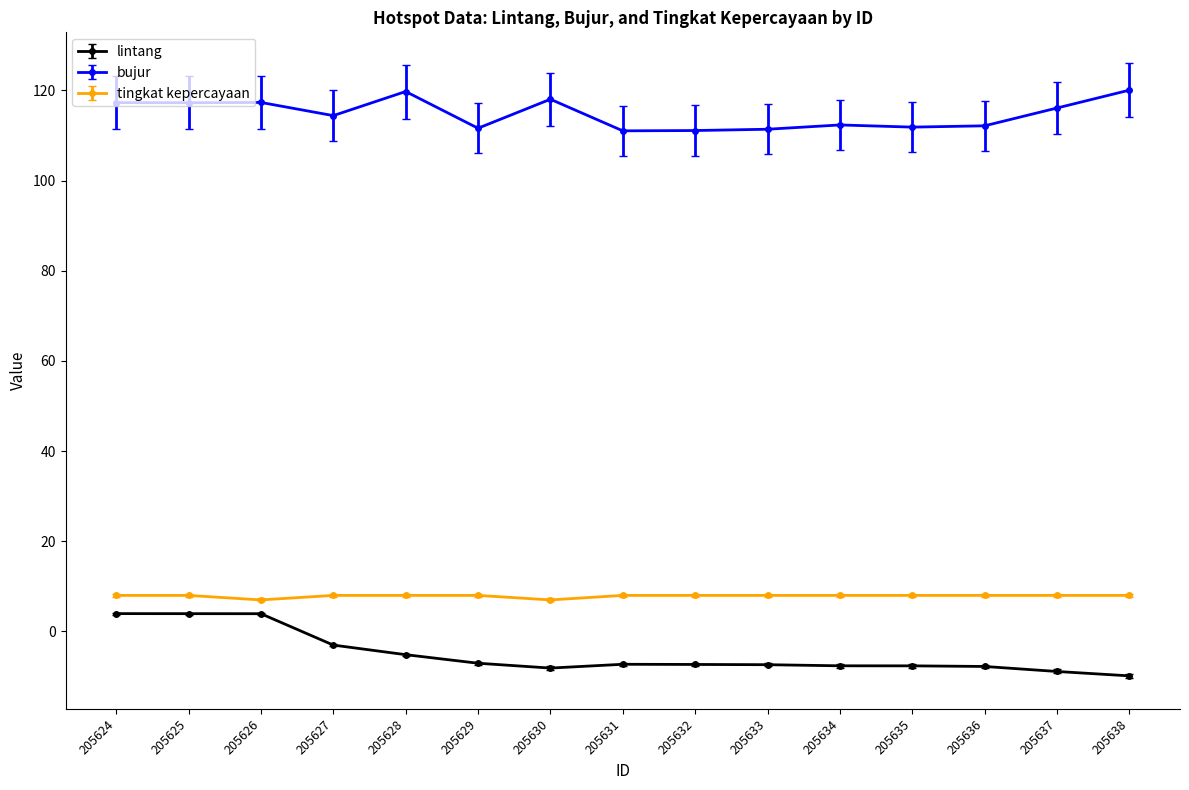

How many lines are shown in the chart?

3